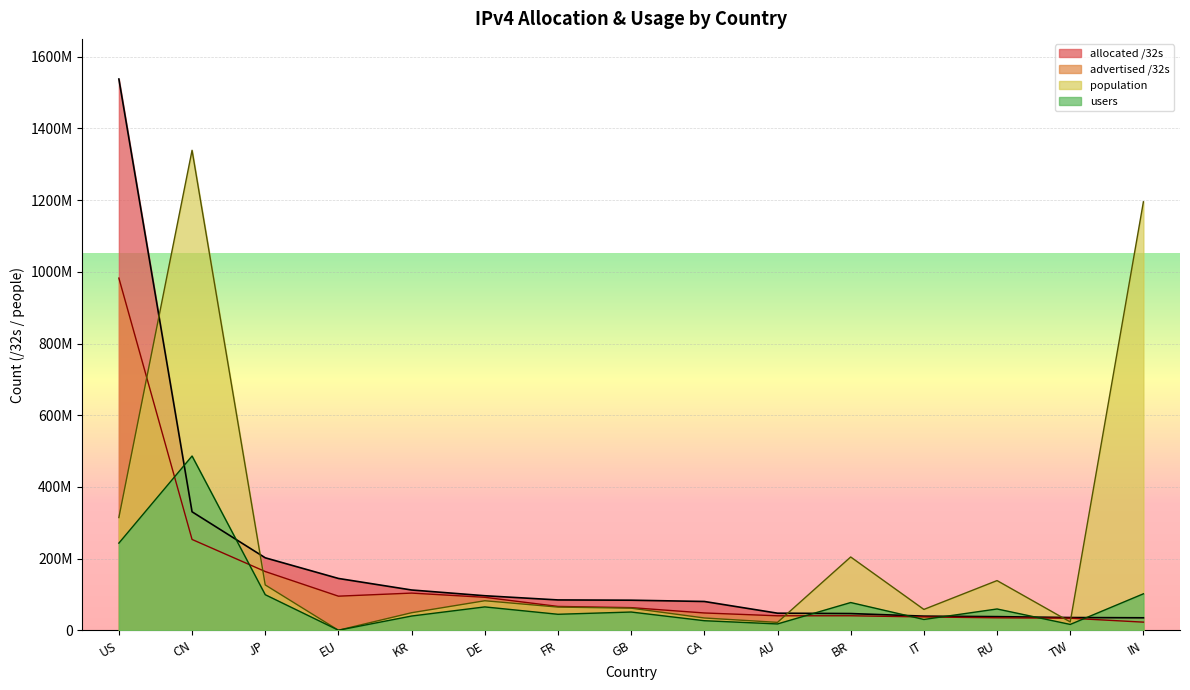

The users series shows 56762469 at KR. True or false?

False